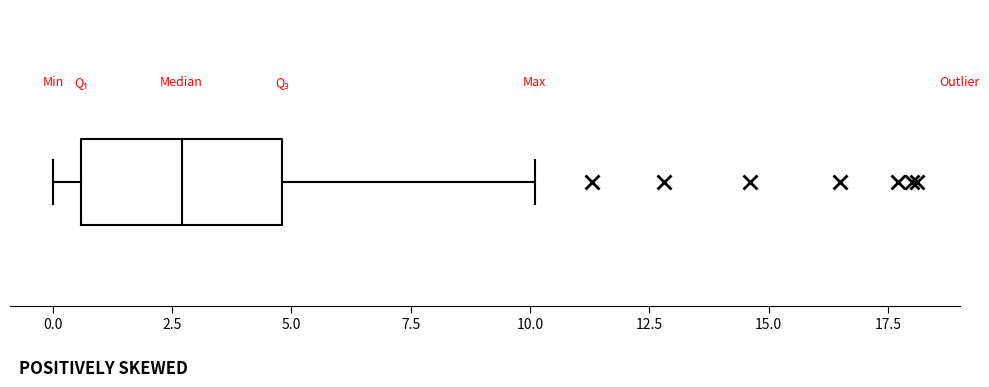

Transcribe this box plot: give where the median line is, the range the box spans, and where the two whiskers end, as read against the x-axis. The values are not printed on the chart, so give them approximately, as read against the axis.

median 2.5, box 0.5 to 5.0, whiskers 0.0 to 10.0